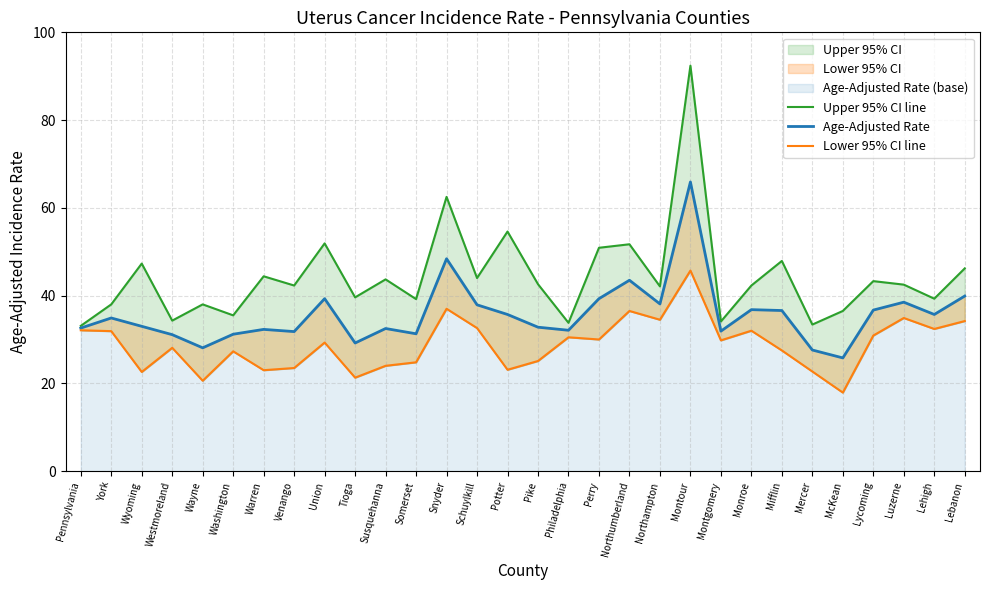

What is the spread (max minus min) of values at Northampton?

7.6